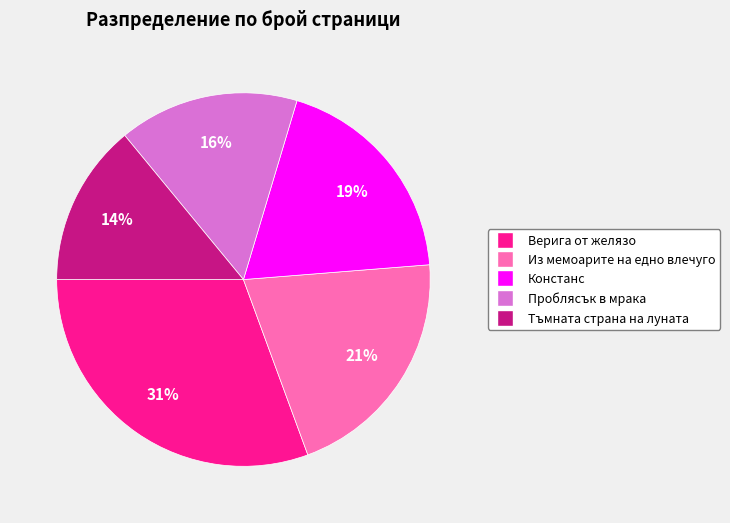

To the nearest percent, what is the combined percentage of Из мемоарите на едно влечуго and Верига от желязо?

51%